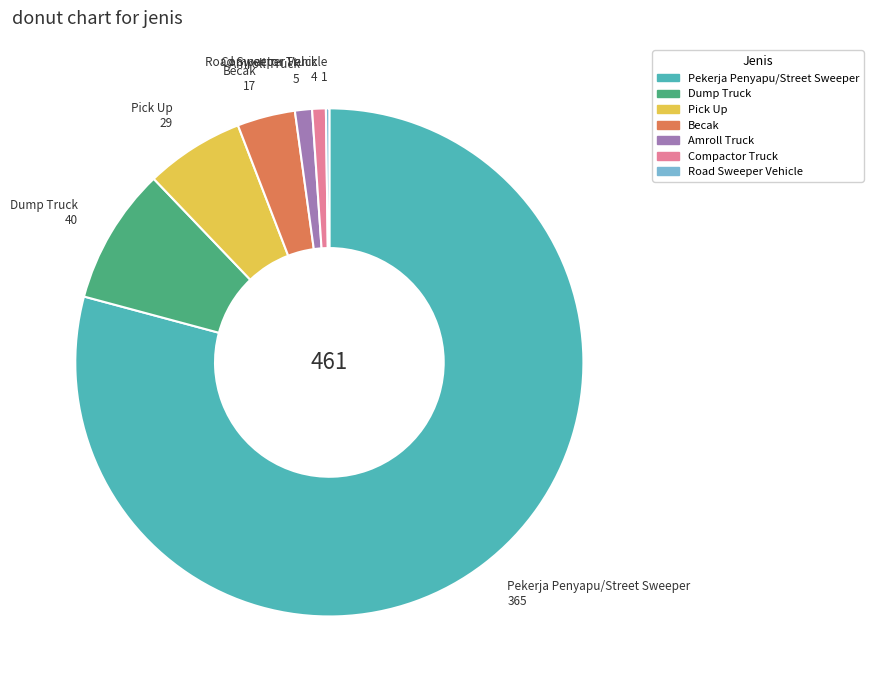

Which slice represents more than half of the pie?

Pekerja Penyapu/Street Sweeper